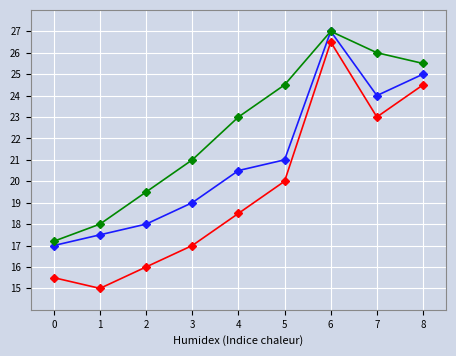

At which category is the sum across all series the highest?

6